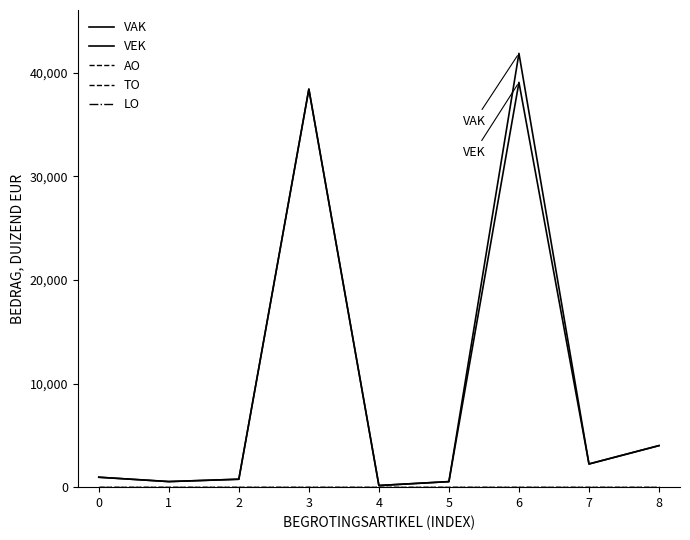

True or false: AO has more than 2 interior local peaks.

False